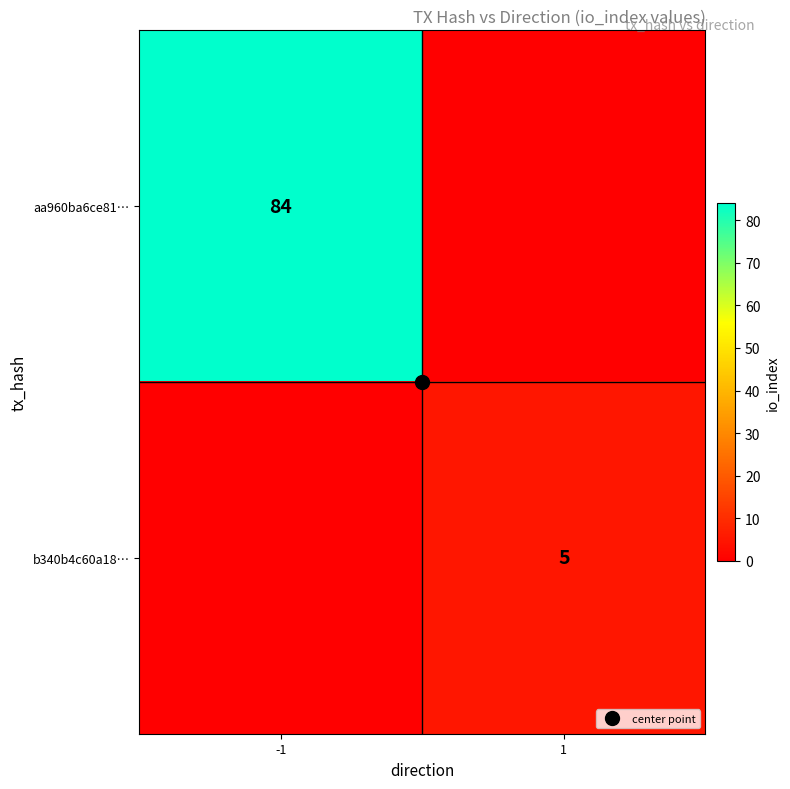

At -1, list the series in order from largest to smallest.

aa960ba6ce81…, b340b4c60a18…